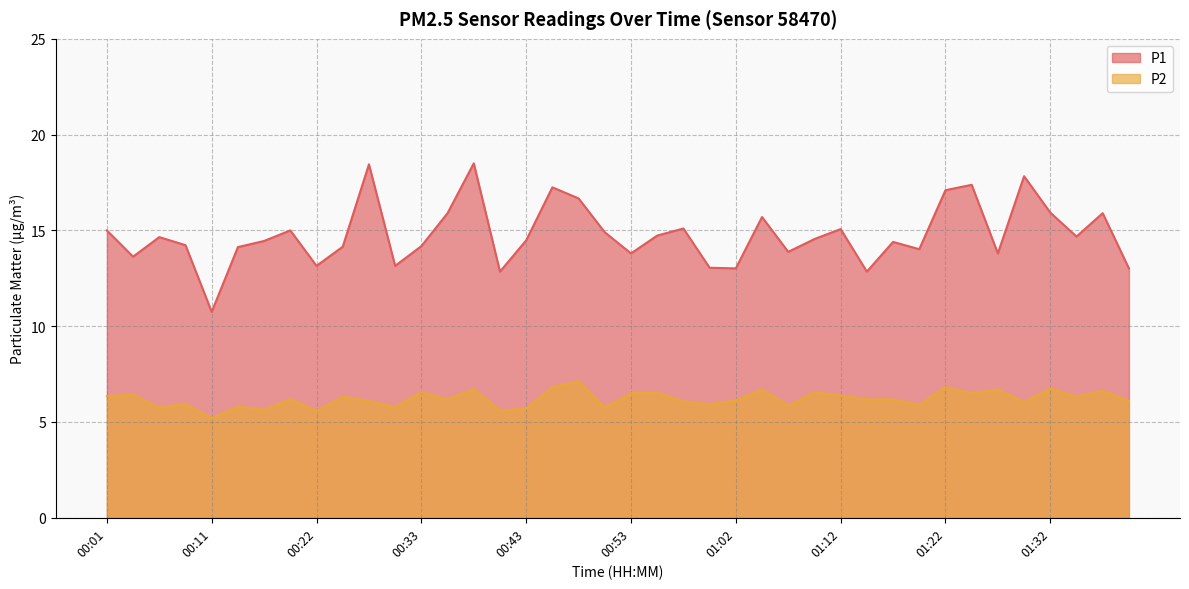

The value of P1 at 01:29 is 17.8. True or false?

True